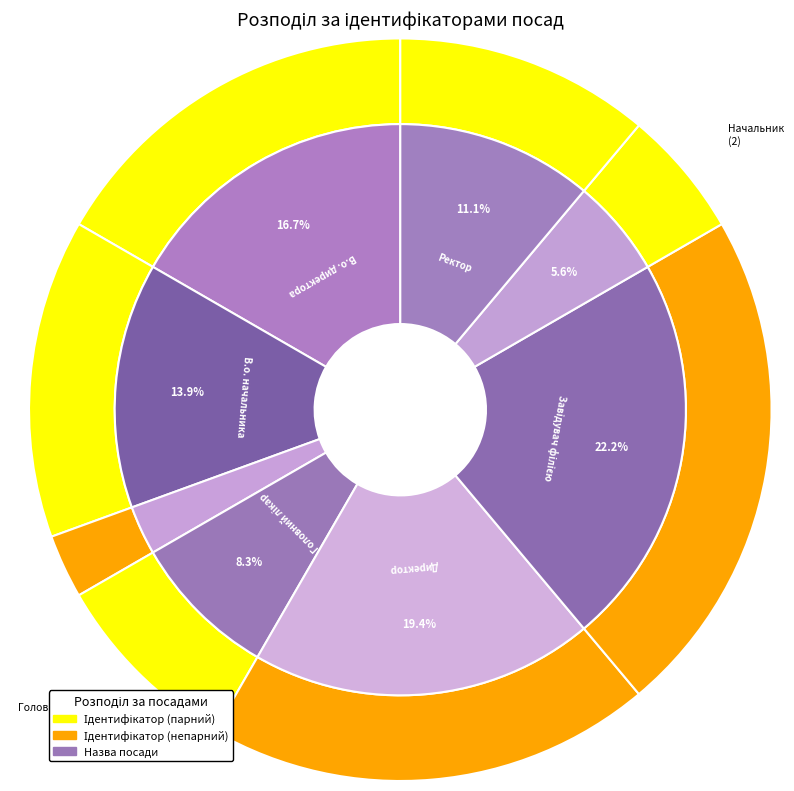

To the nearest percent, what is the average slice percentage?

12%